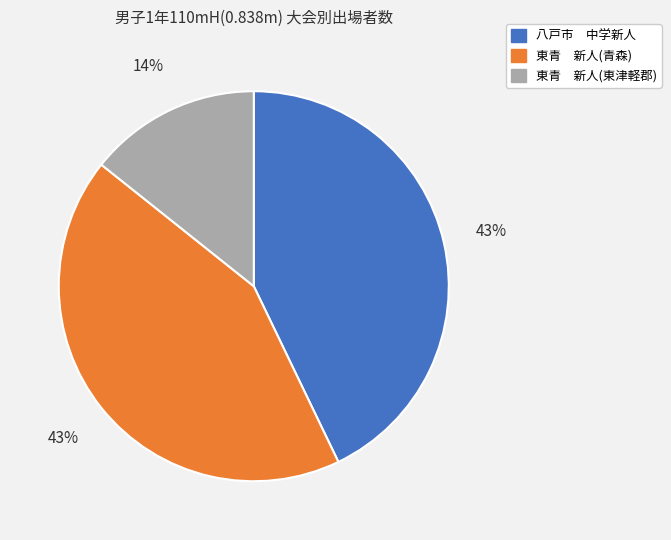

Count the number of slices in the pie.

3